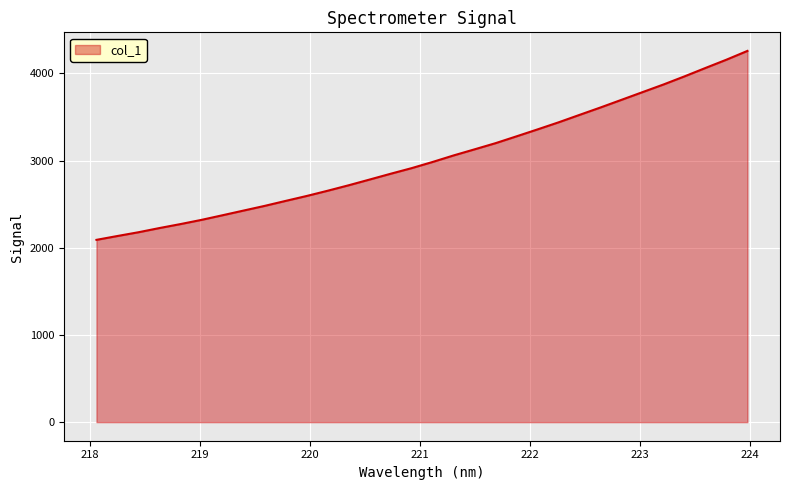

What is the maximum value shown in the chart?

4259.2